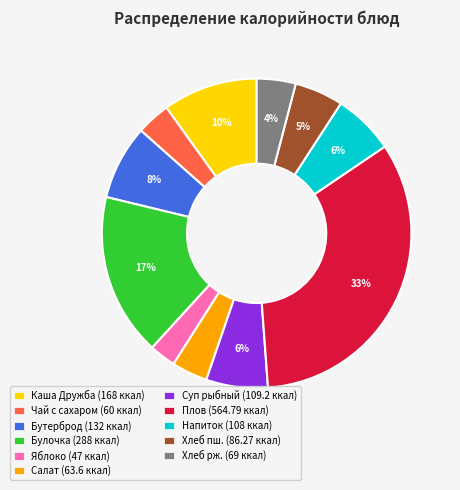

How many slices are in this pie chart?

11